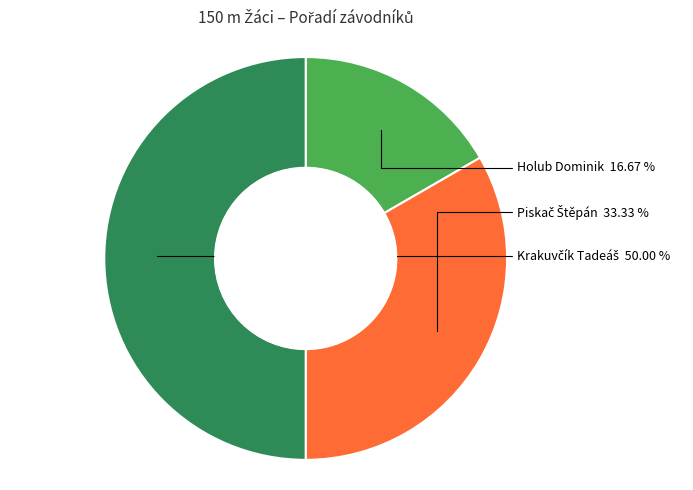

True or false: Holub Dominik accounts for 8% of the total.

False